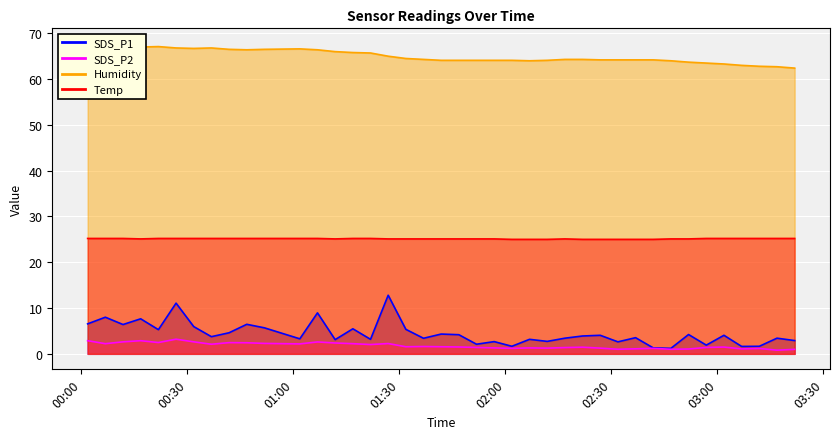

What is the average value of the Humidity series?

65.0